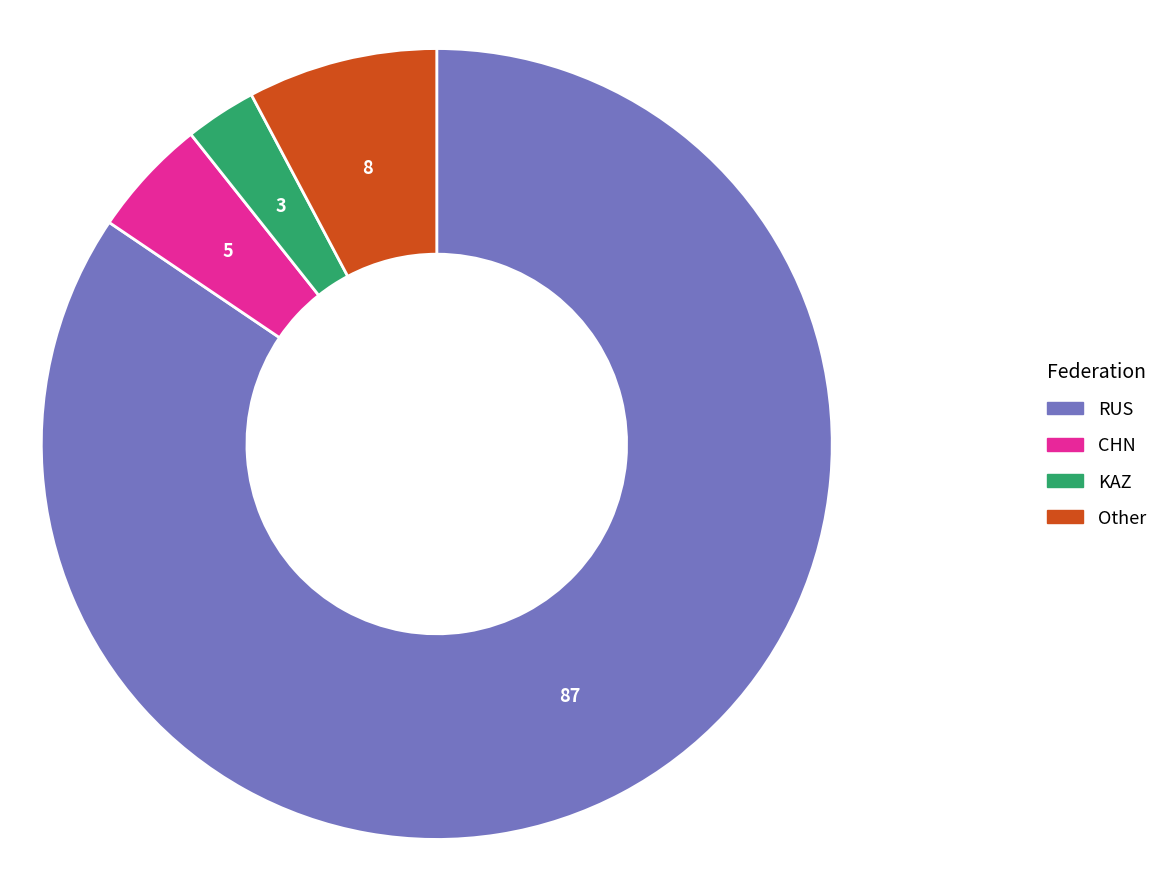

How many segments does this pie chart have?

4